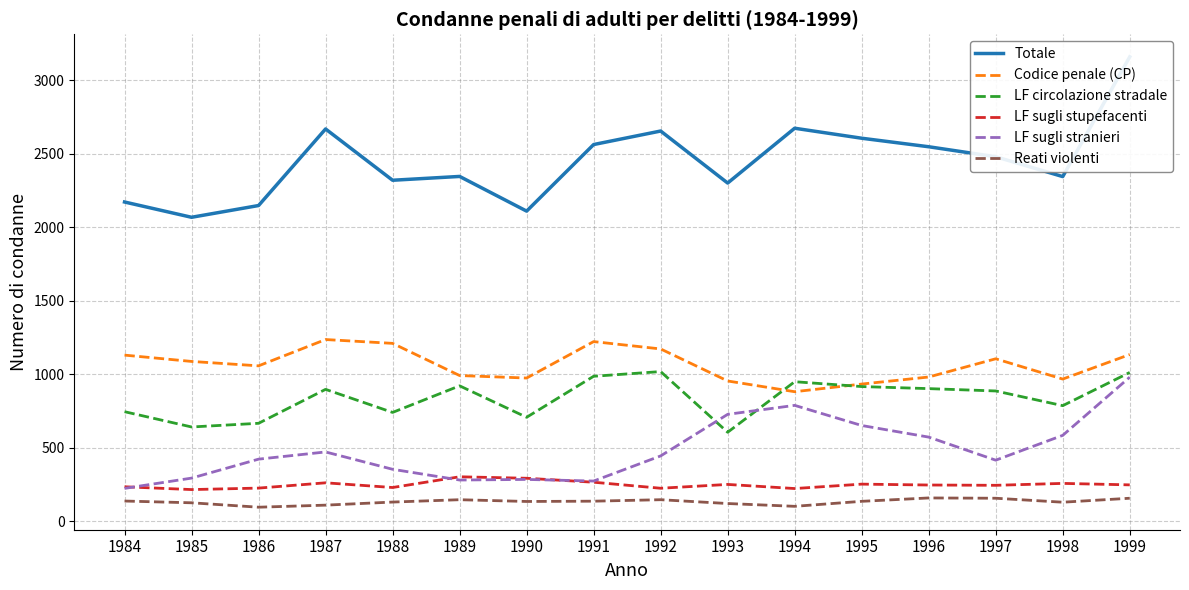

Which series has the largest total across all categories?

Totale